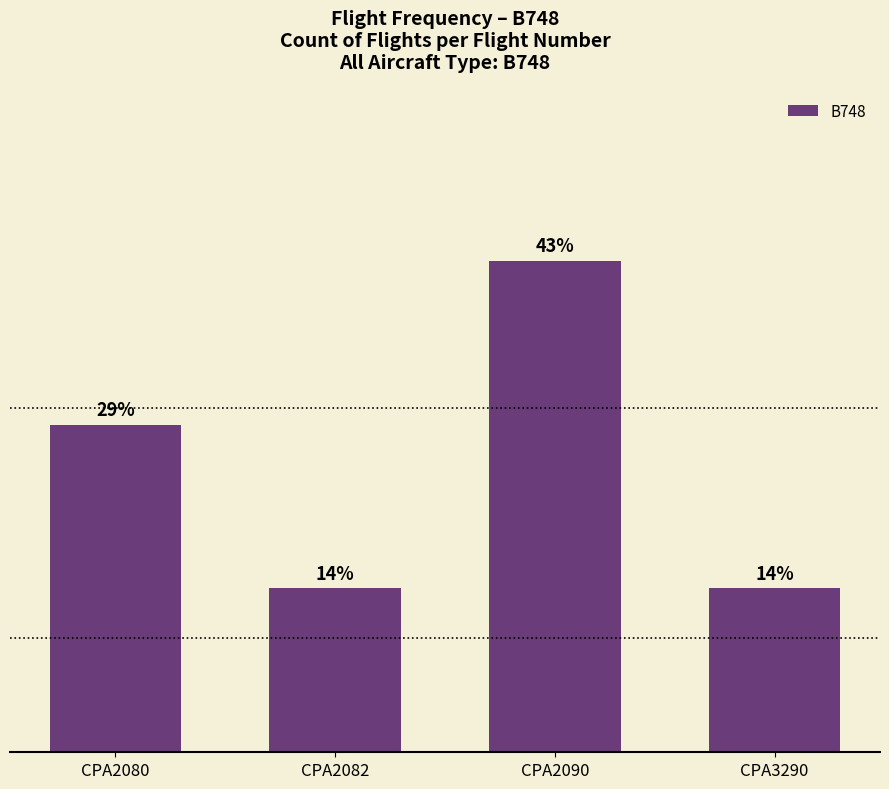

At which category does the chart reach its peak across all series?

CPA2090